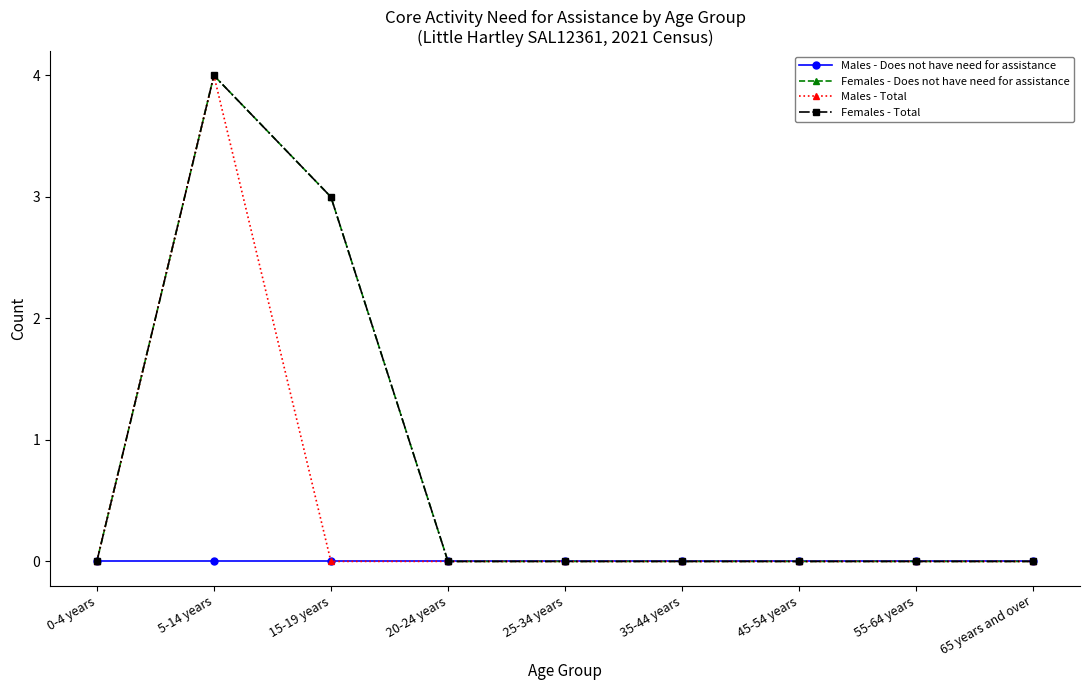

At how many categories does at least one series exceed 2?

2